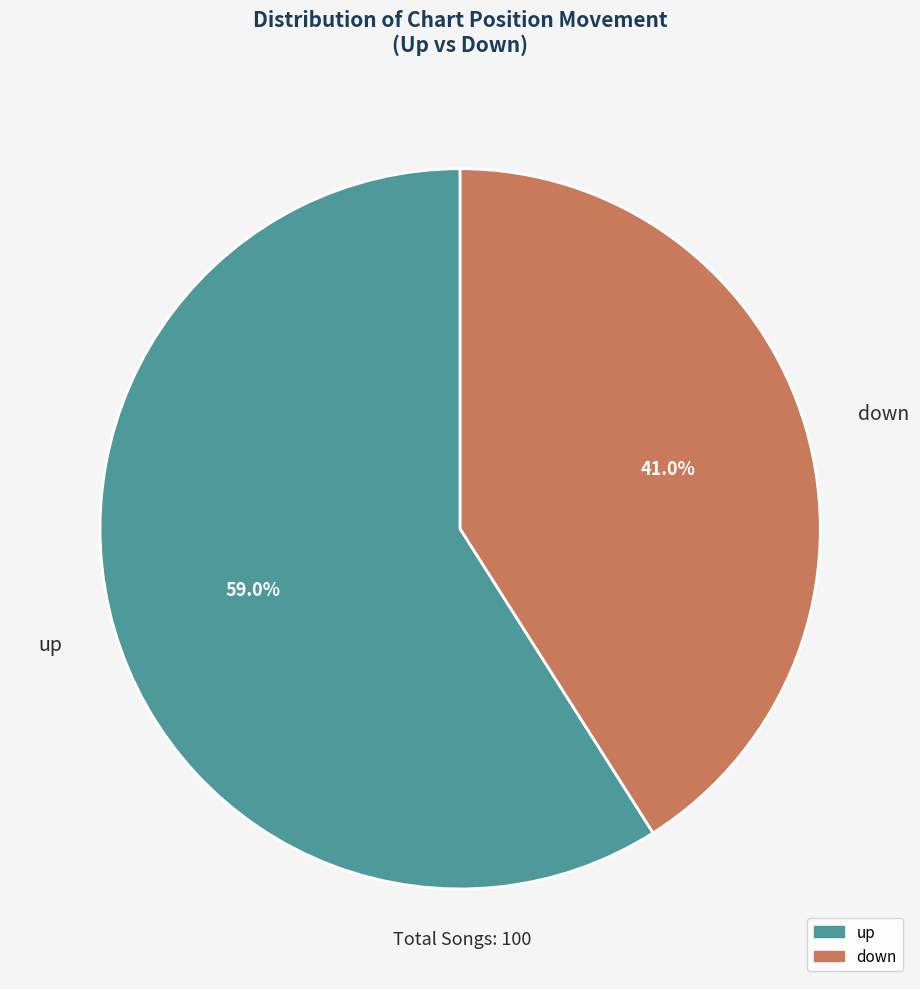

To the nearest percent, what portion does up represent?

59%